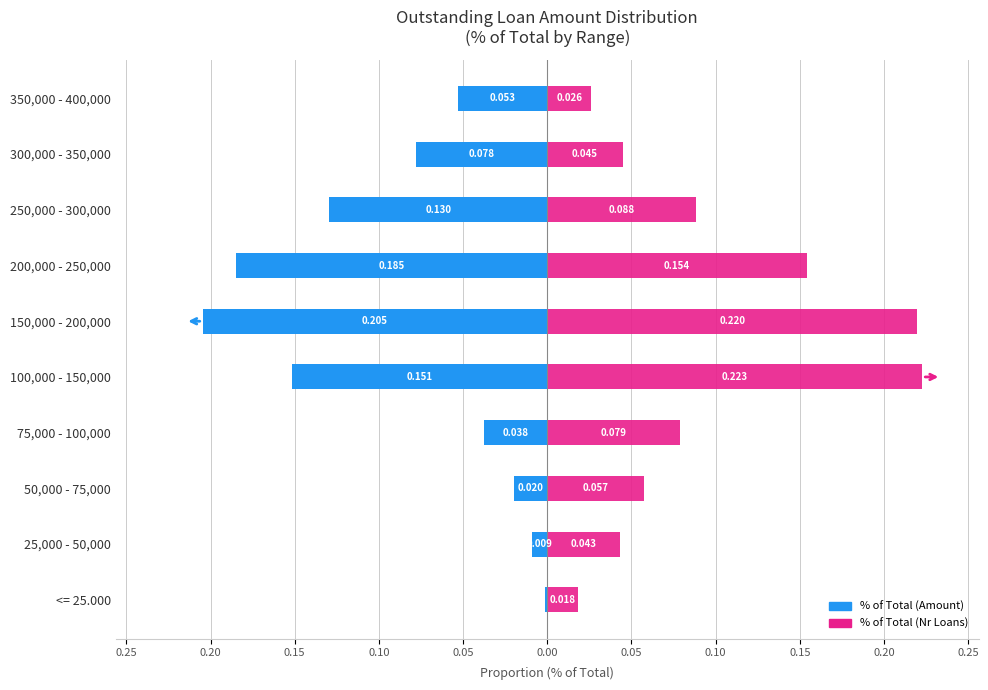

What are all the series names shown in the legend?

% of Total (Amount), % of Total (Nr Loans)